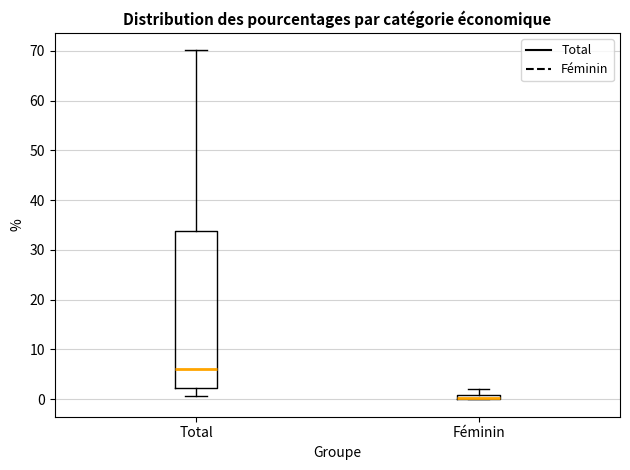

Where does the upper whisker of the box for Total end on the y-axis? The values are not printed on the chart, so give them approximately, as read against the axis.

70